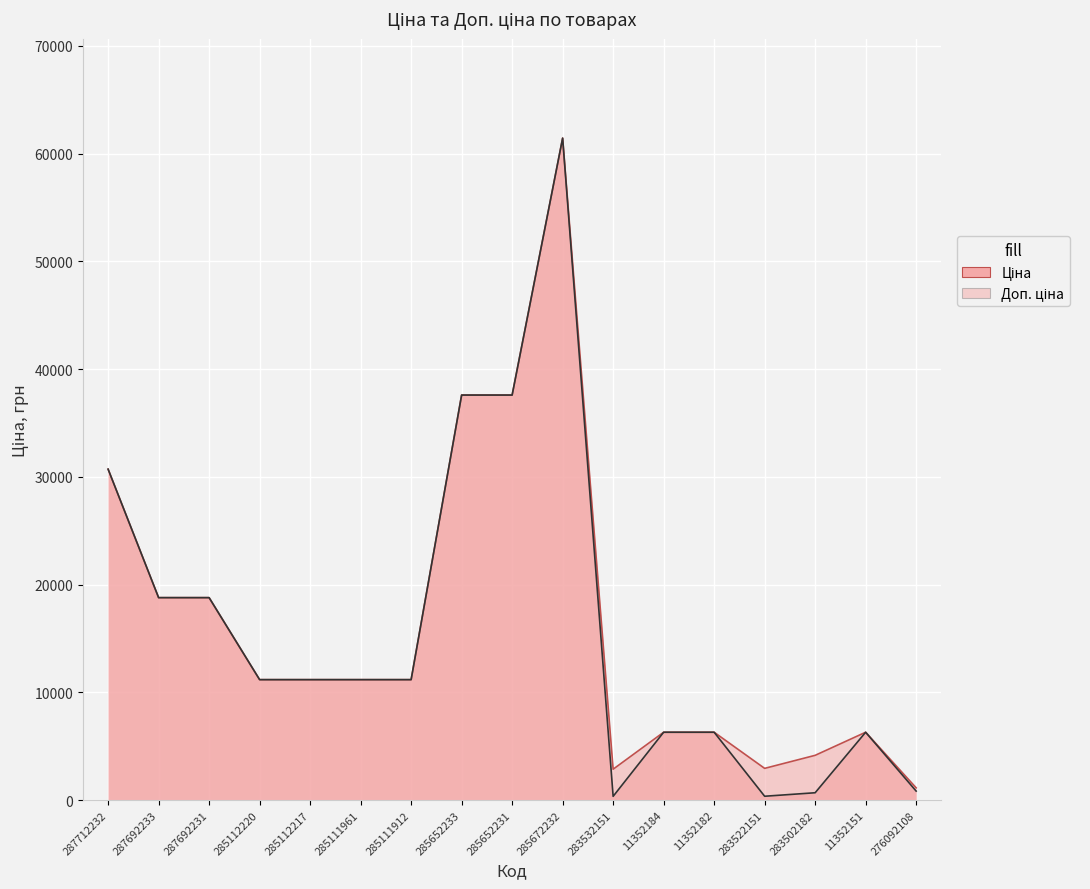

What is the label of the 17th point from the left?

276092108